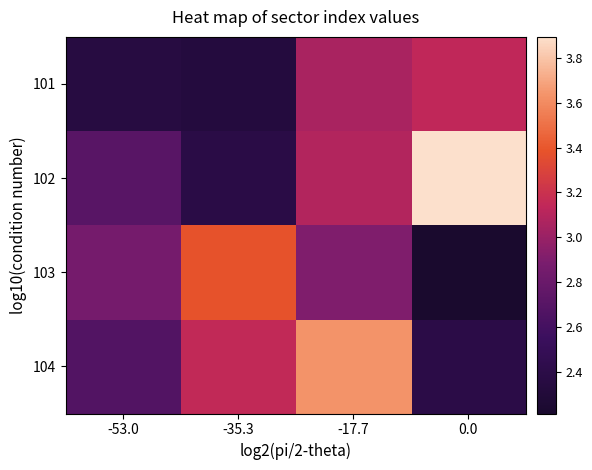

Count the number of data series in this chart.

4